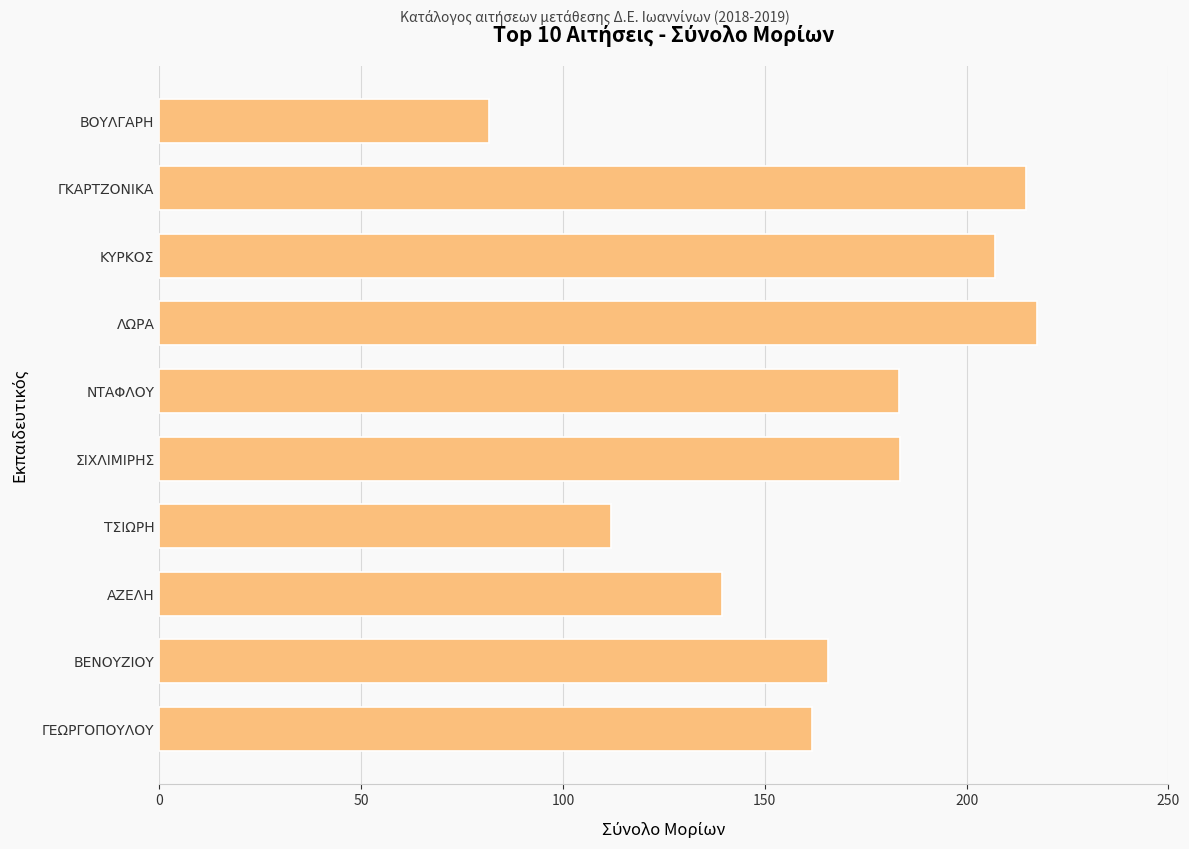

What is the minimum value shown in the chart?

81.7